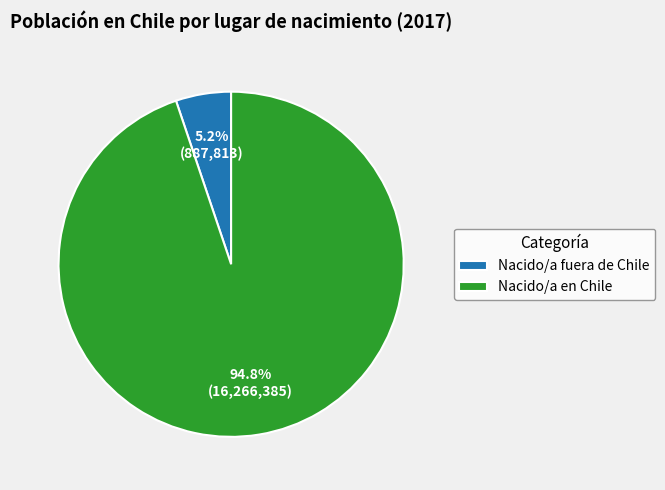

The Nacido/a fuera de Chile slice represents 21% of the pie. True or false?

False